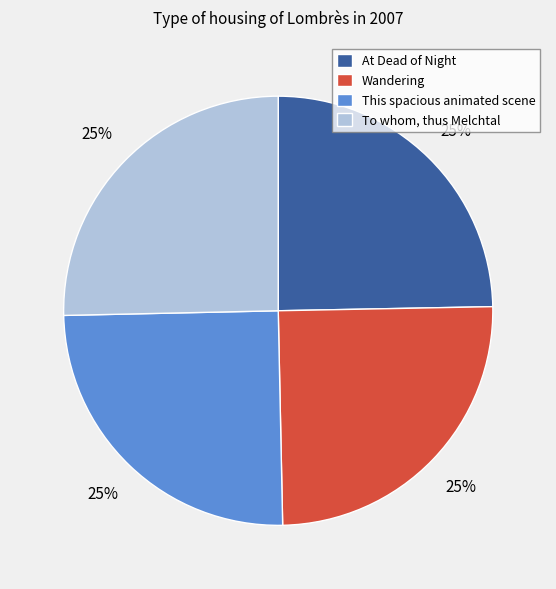

How many segments does this pie chart have?

4